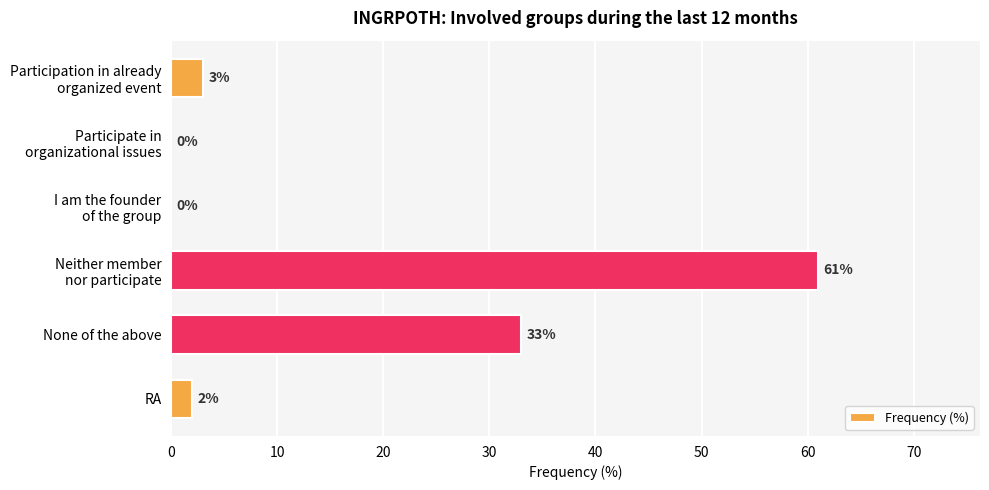

Where is the data nearest to the value 30?

None of the above